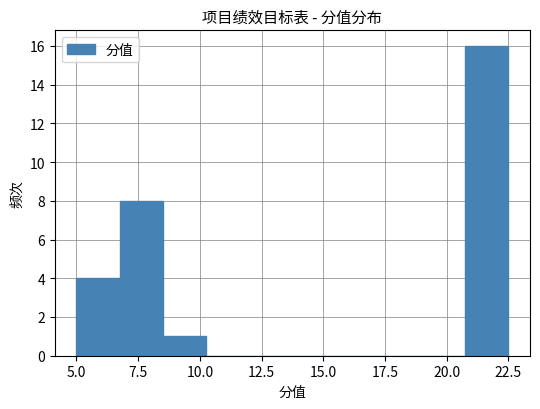

Around what value on the x-axis is the tallest bar? Give the approximate position of its centre, as read against the axis.

21.5